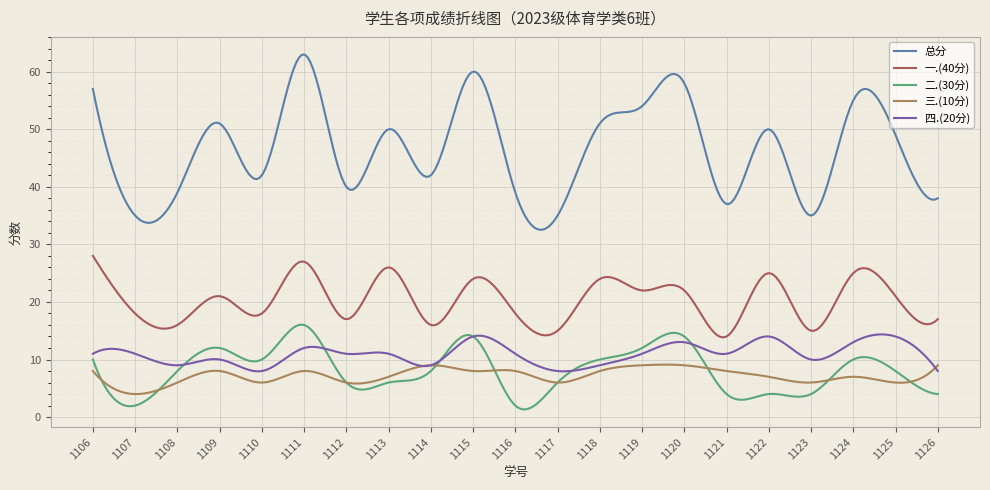

In 一.(40分), how many points are lower than both neighbors (excluding endpoints)?

9